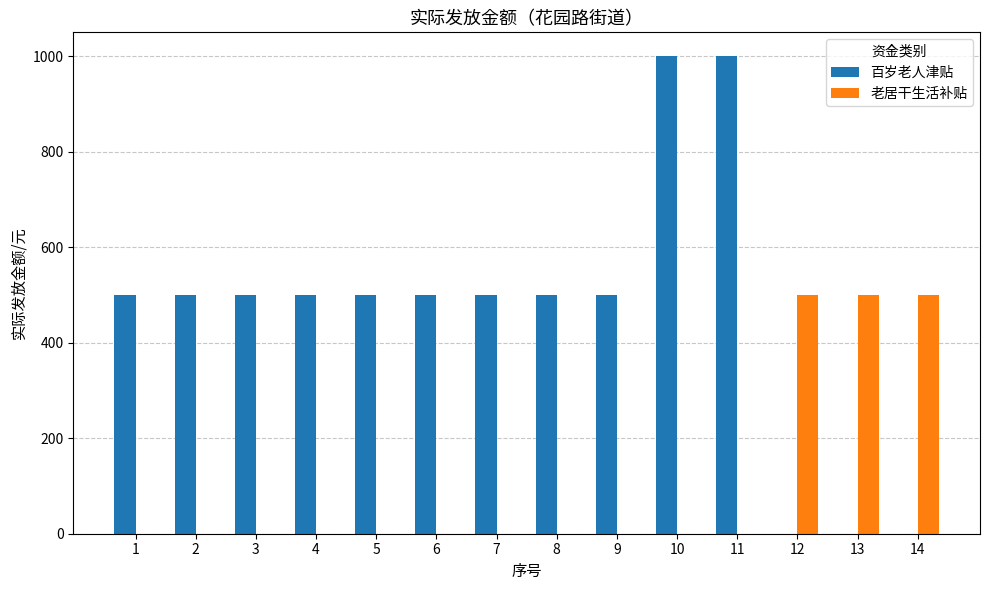

True or false: 百岁老人津贴 has a value of 745 at 5.

False